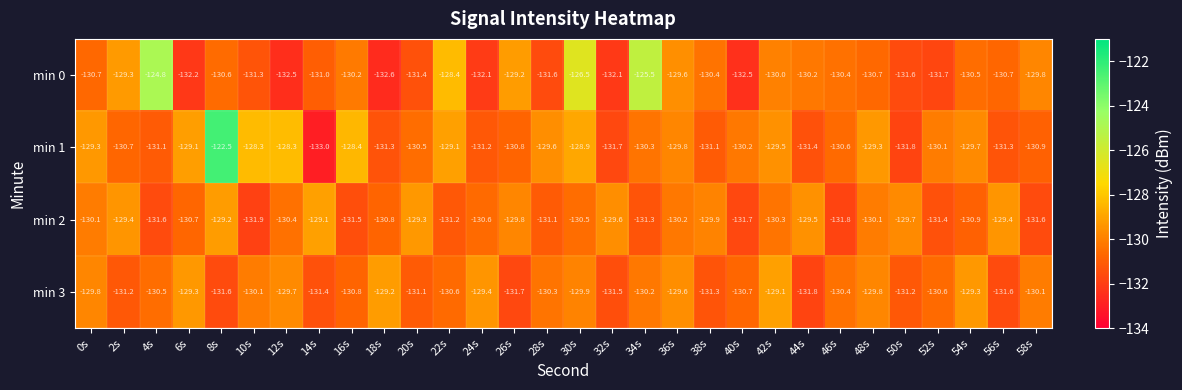

At which category does the chart reach its peak across all series?

8s